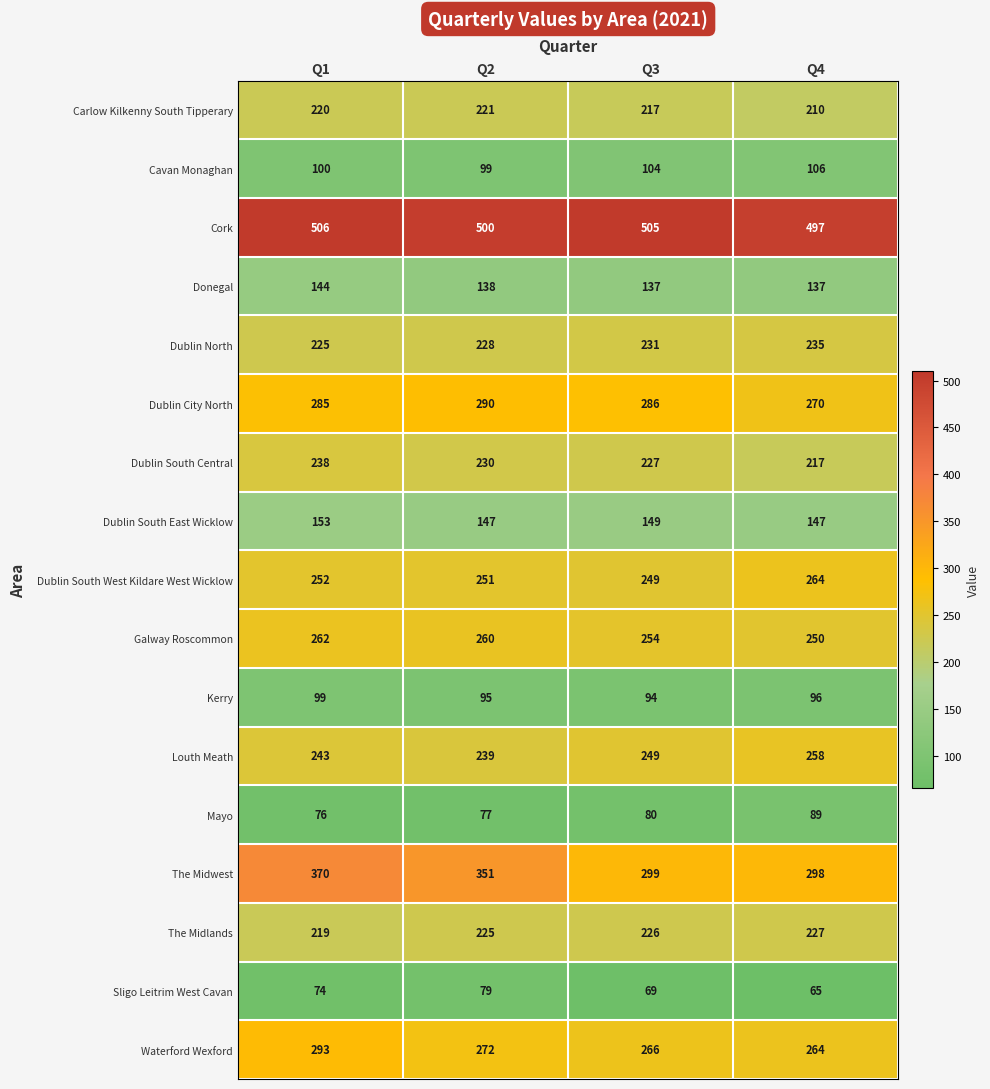

Which series has the widest spread of values?

The Midwest